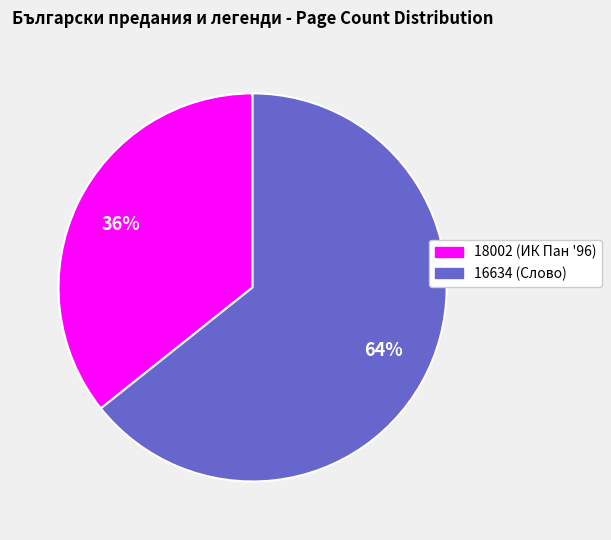

Which has a higher value, 18002 or 16634?

16634